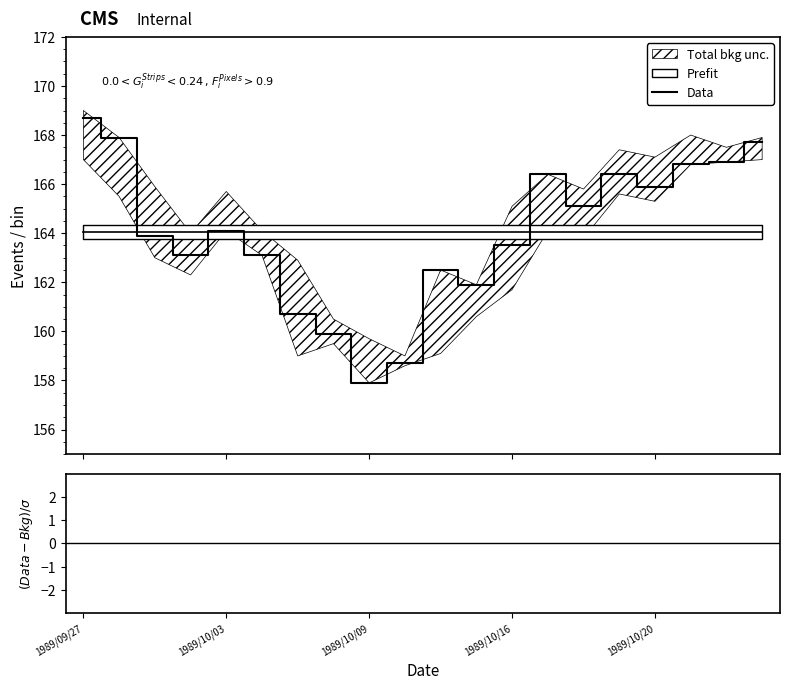

True or false: the data shows 87.9 at 7.

False